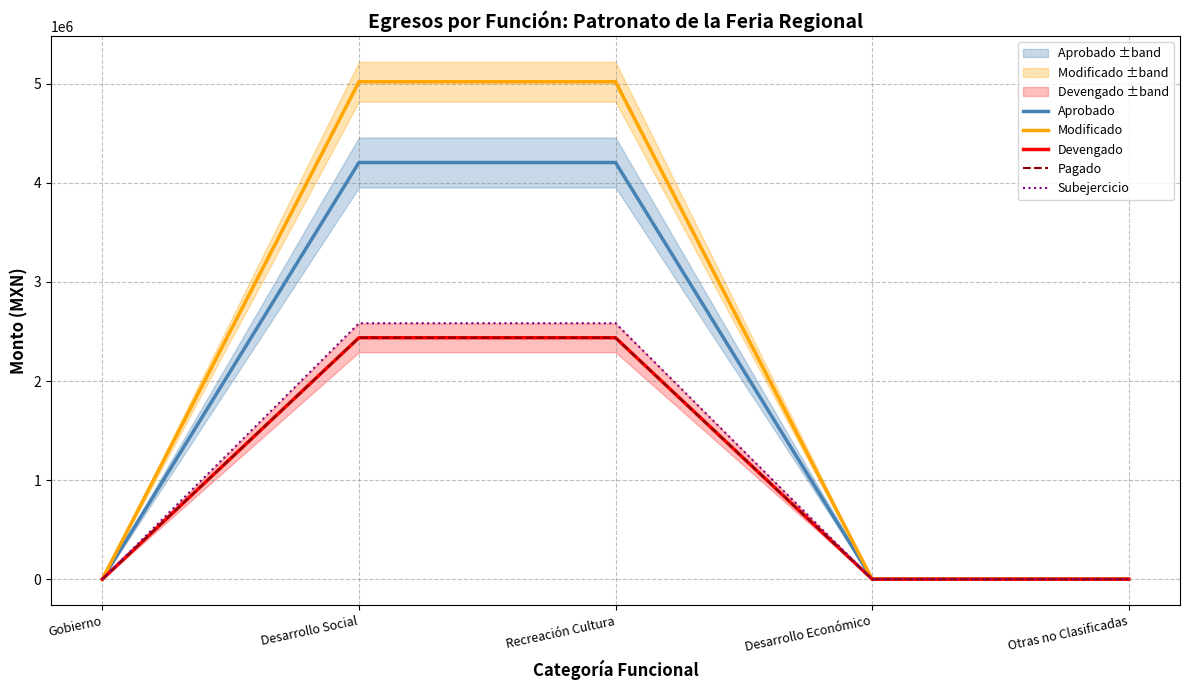

True or false: Pagado and Devengado cross at least once.

False